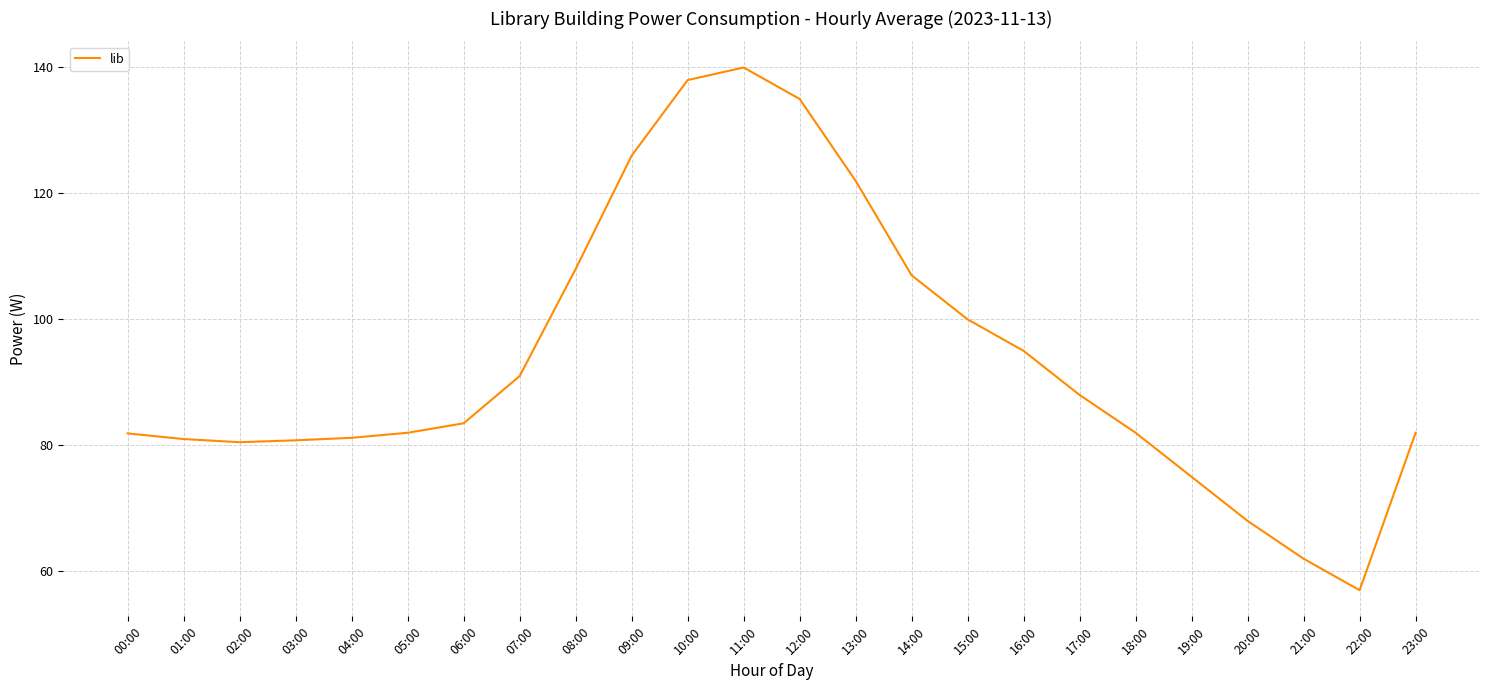

True or false: there are more than 0 points higher than both neighbors.

True